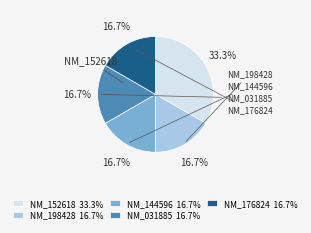

What is the ratio of the value at NM_176824 16.7% to the value at NM_144596 16.7%?

1.0